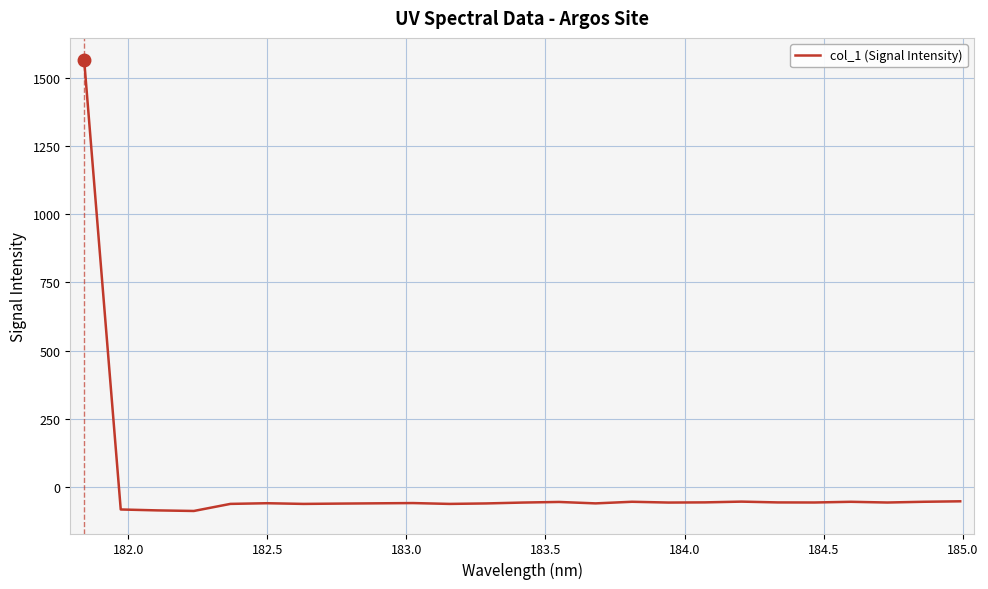

What is the difference between the maximum and minimum values?

1652.7